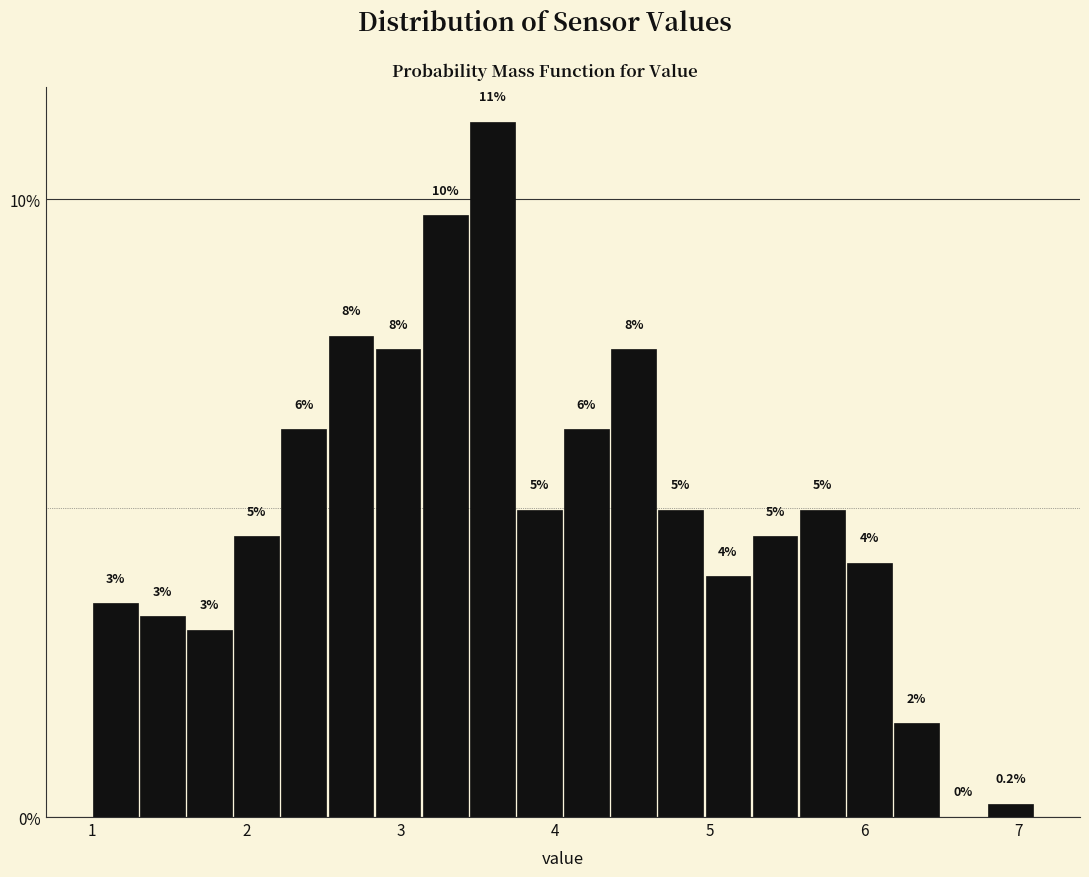

Read against the x-axis, roughly where is the centre of the tallest bar?

3.6